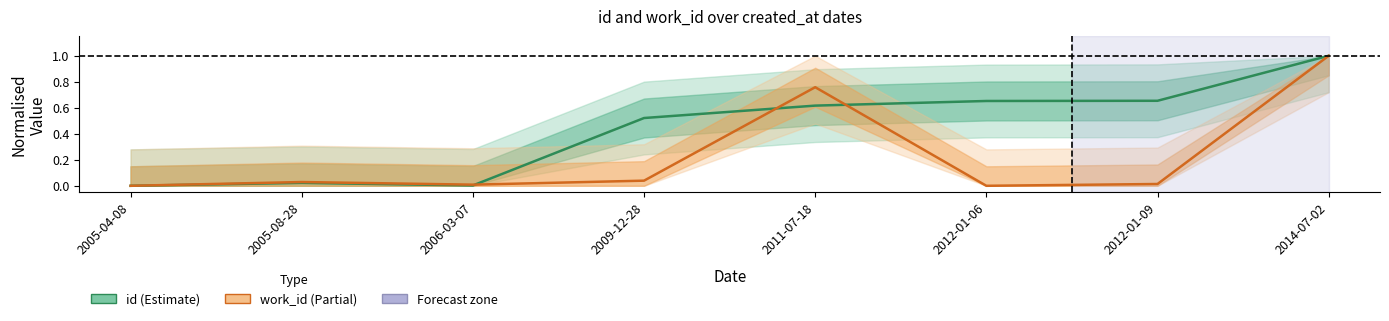

What is the average value of the id series?

0.4